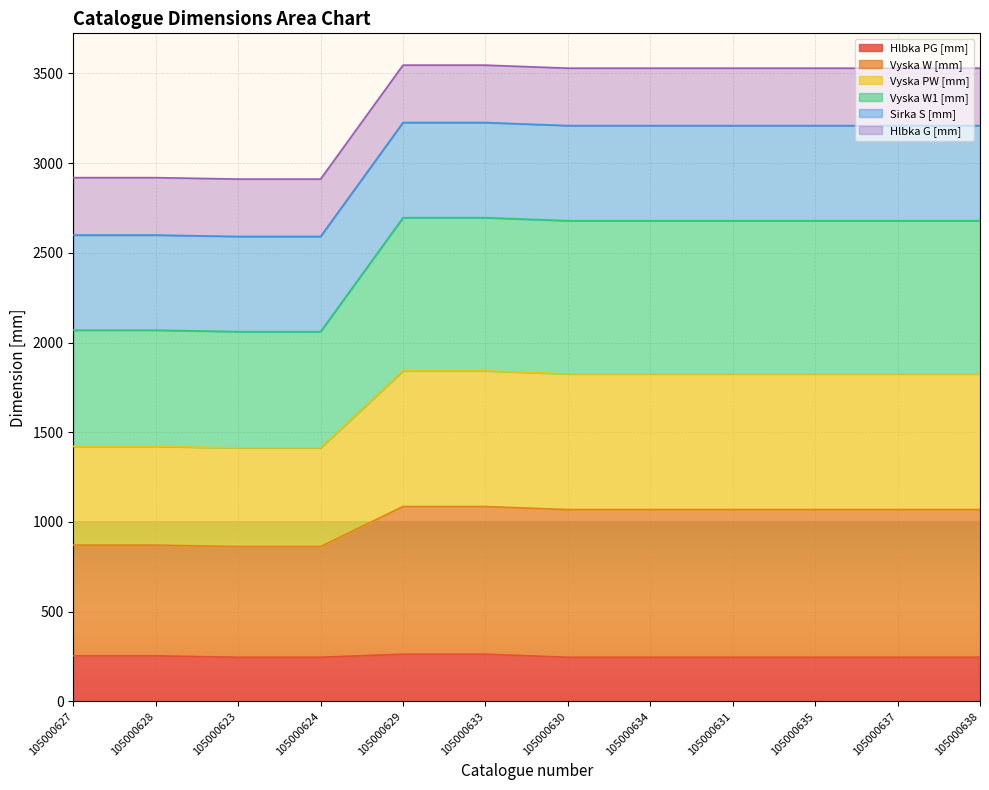

Is it true that Hlbka PG [mm] equals 119 at 105000630?

False